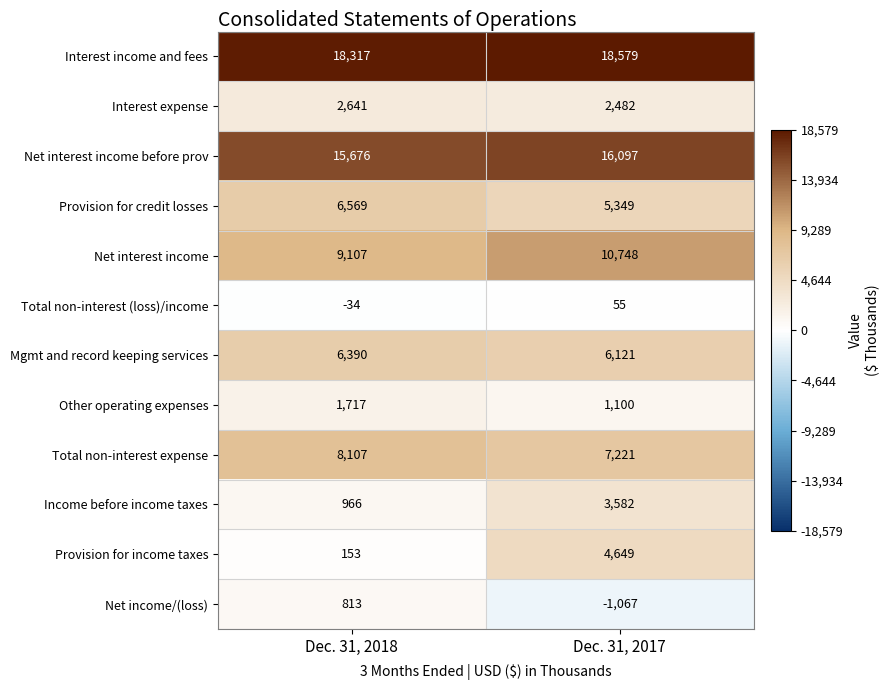

Which series has the widest spread of values?

Provision for income taxes